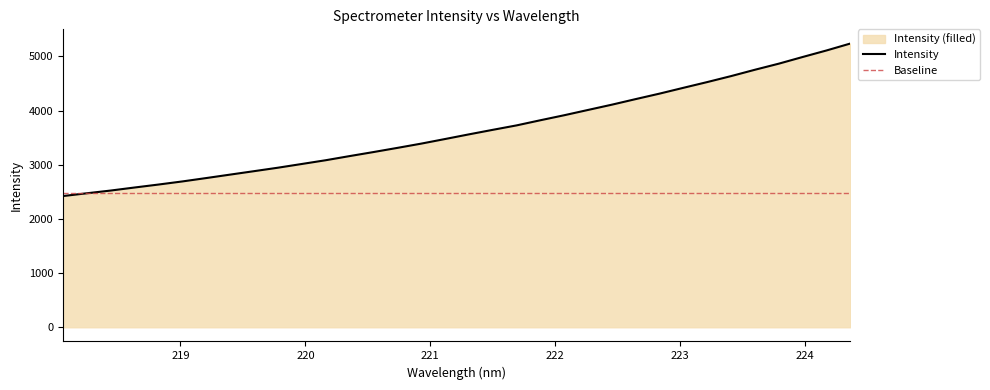

List the labels in order of value, largest first.

224.3616, 224.1709, 223.9802, 223.7895, 223.5987, 223.408, 223.2172, 223.0264, 222.8355, 222.6447, 222.4538, 222.263, 222.0721, 221.8812, 221.6902, 221.4993, 221.3083, 221.1174, 220.9264, 220.7354, 220.5444, 220.3533, 220.1623, 219.9712, 219.7801, 219.589, 219.3979, 219.2067, 219.0156, 218.8244, 218.6332, 218.442, 218.2508, 218.0596